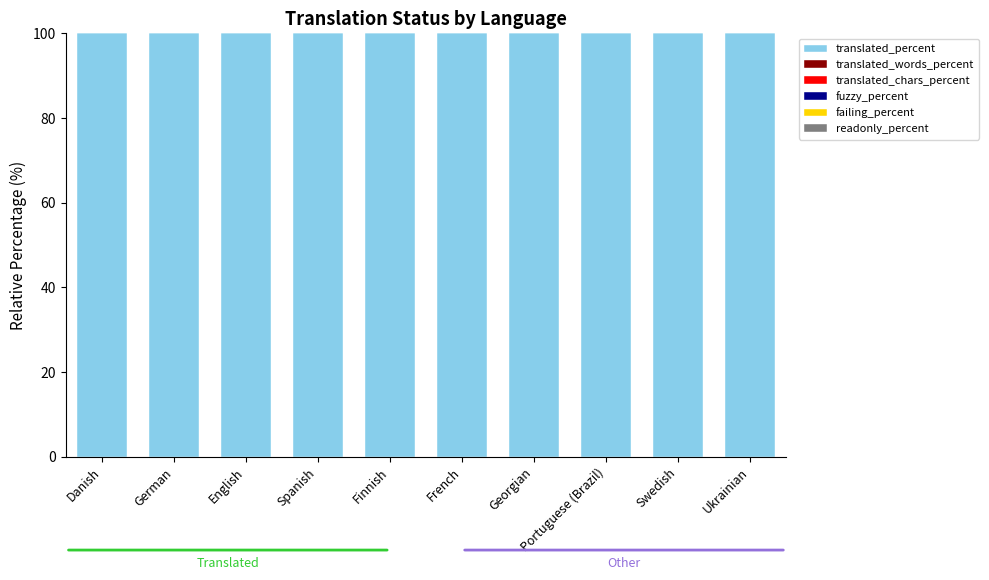

Does the chart contain any negative values?

No